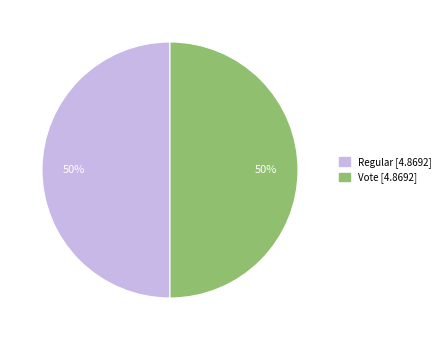

How many segments does this pie chart have?

2